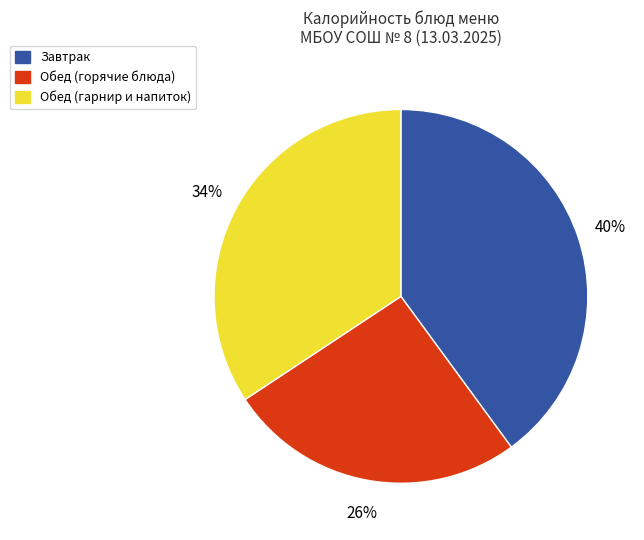

What is the ratio of the value at Обед (горячие блюда) to the value at Обед (гарнир и напиток)?

0.8